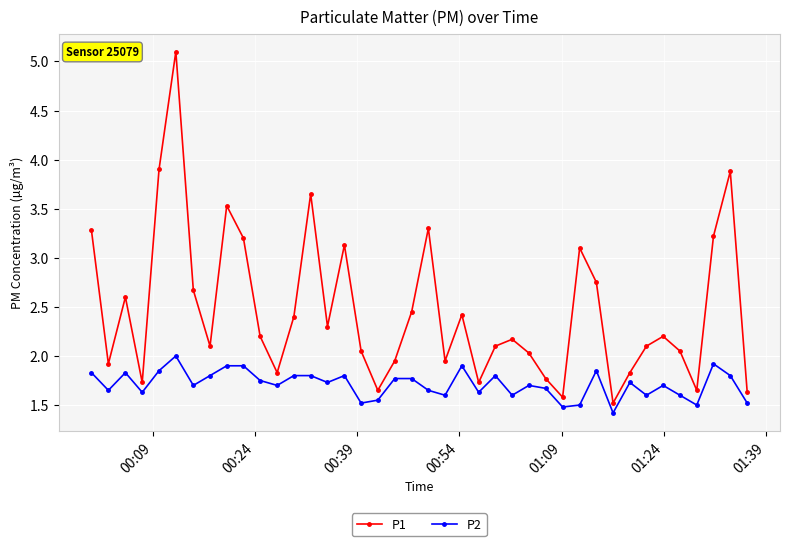

Which series has the widest spread of values?

P1